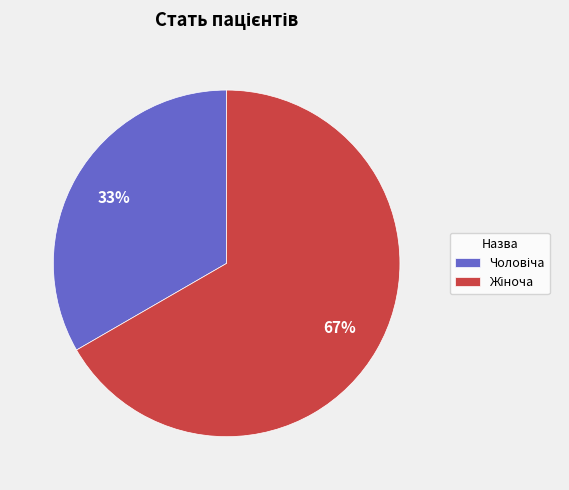

Is there a majority slice in this chart?

Yes